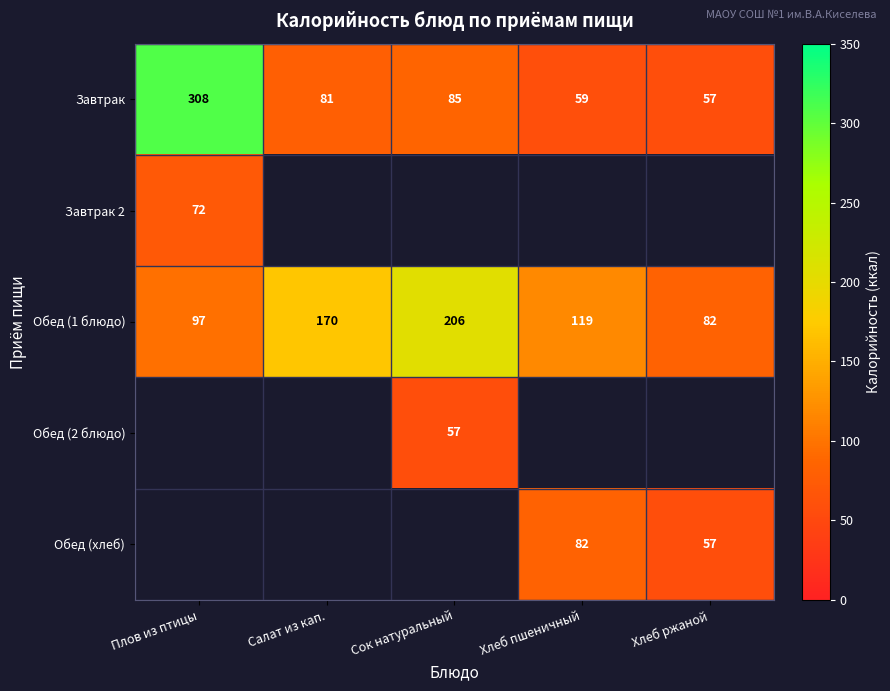

At how many categories does at least one series exceed 111?

4